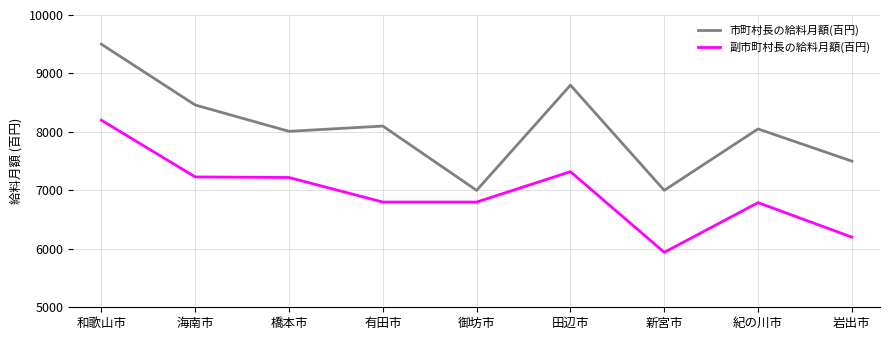

True or false: 副市町村長の給料月額(百円) and 市町村長の給料月額(百円) intersect in this chart.

False